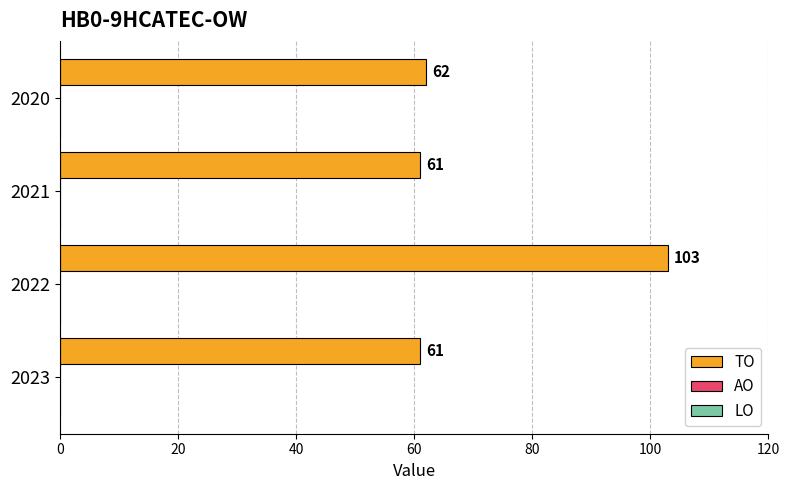

What is the greatest value displayed?

103